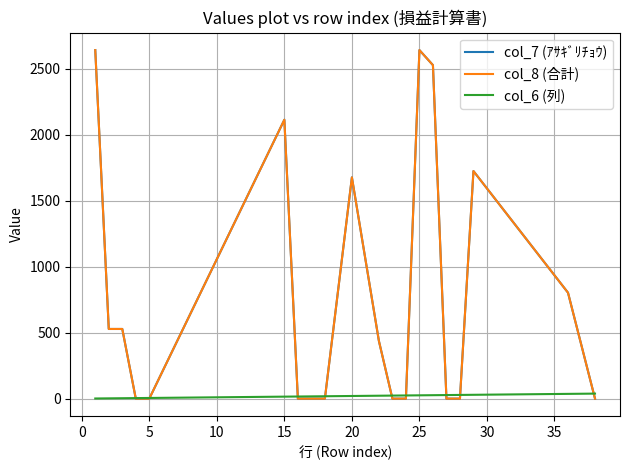

Does the chart have visible grid lines?

Yes